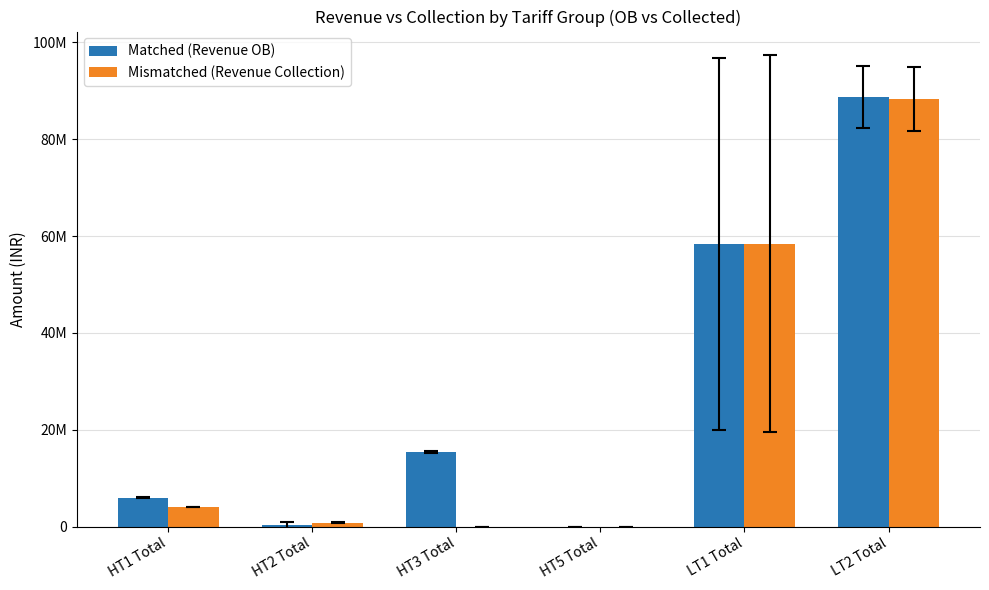

What is the label of the 2nd bar from the right?

LT1 Total